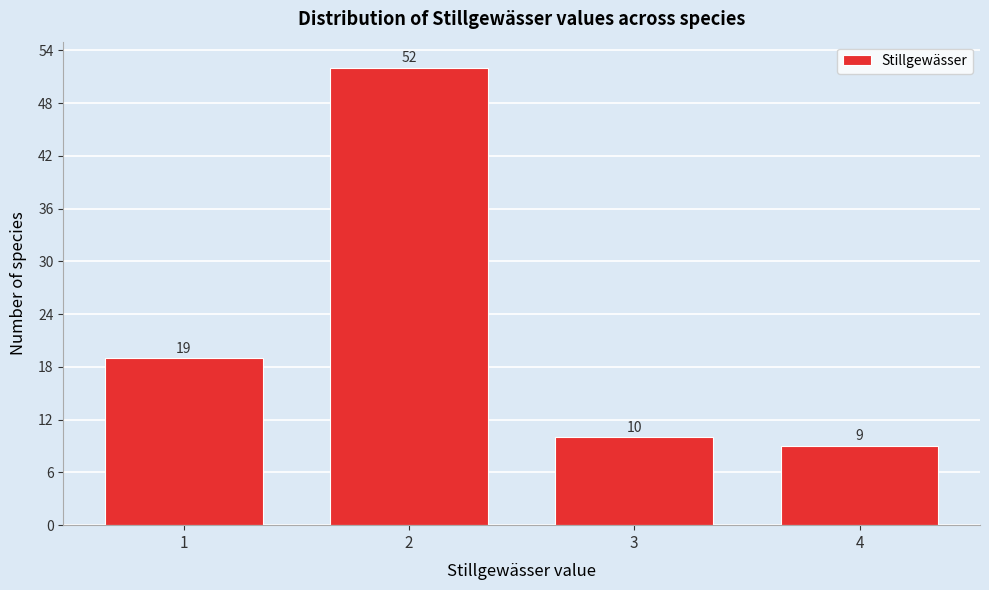

Reading right to left, list all the values displayed in this chart.

4=9	3=10	2=52	1=19